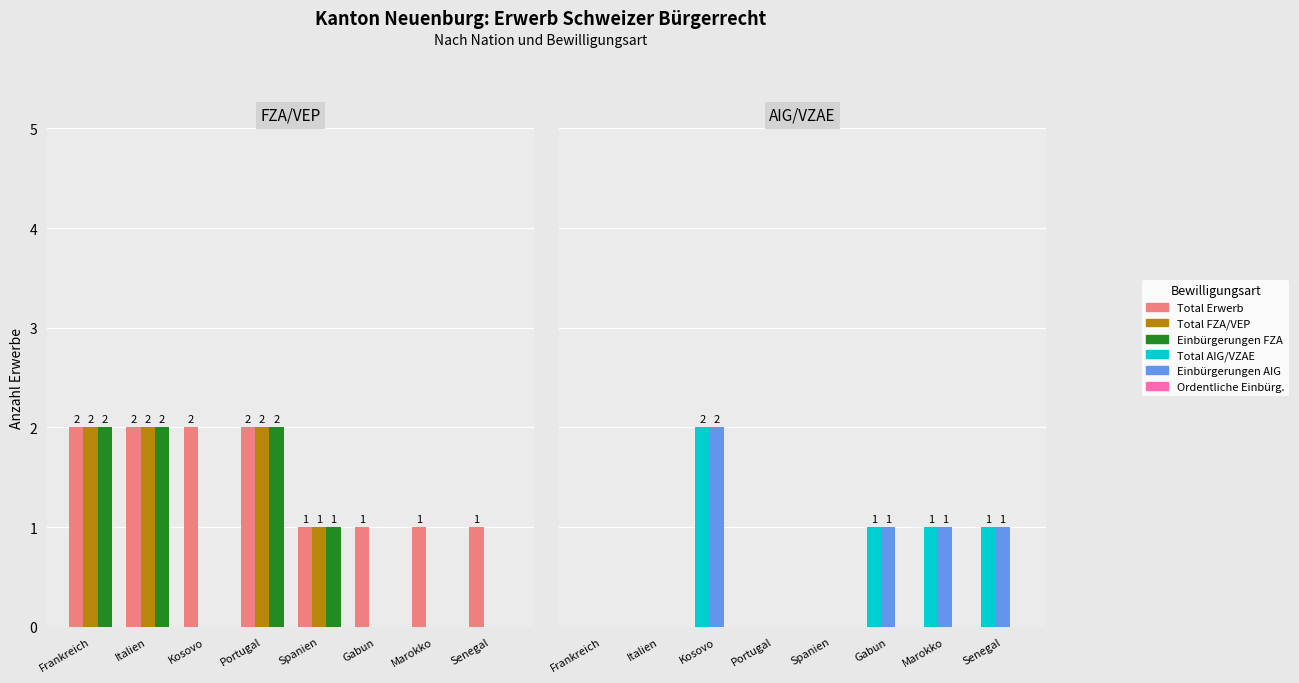

What is the sum of the Total FZA/VEP values at Italien and Kosovo?

2